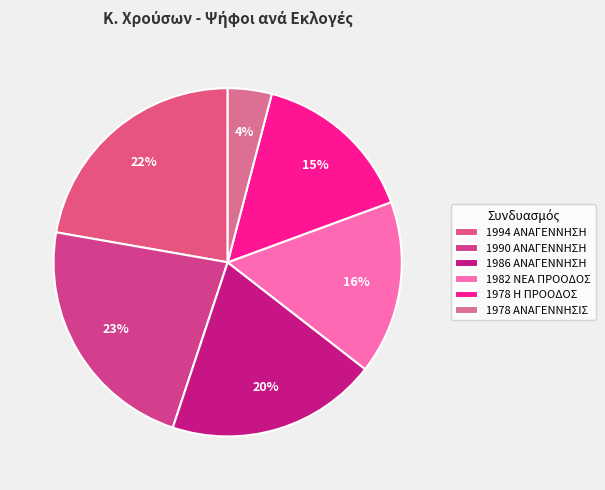

Is 1978 ΑΝΑΓΕΝΝΗΣΙΣ the majority of the pie?

No